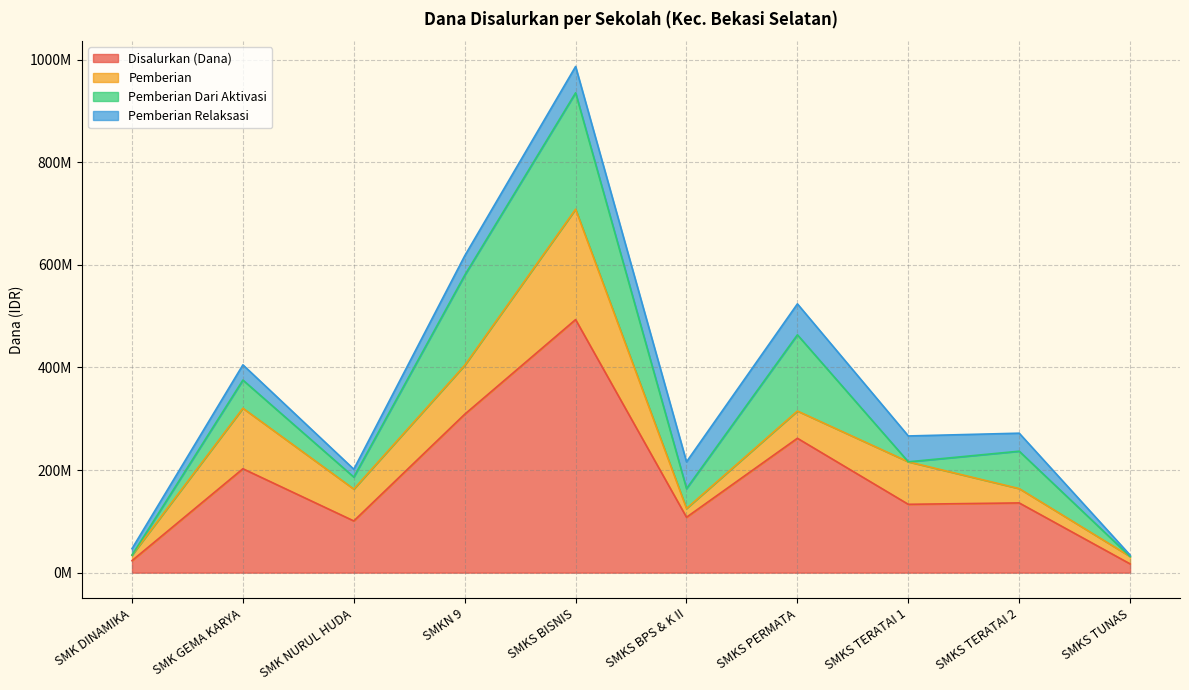

Which series has the largest total across all categories?

Disalurkan (Dana)